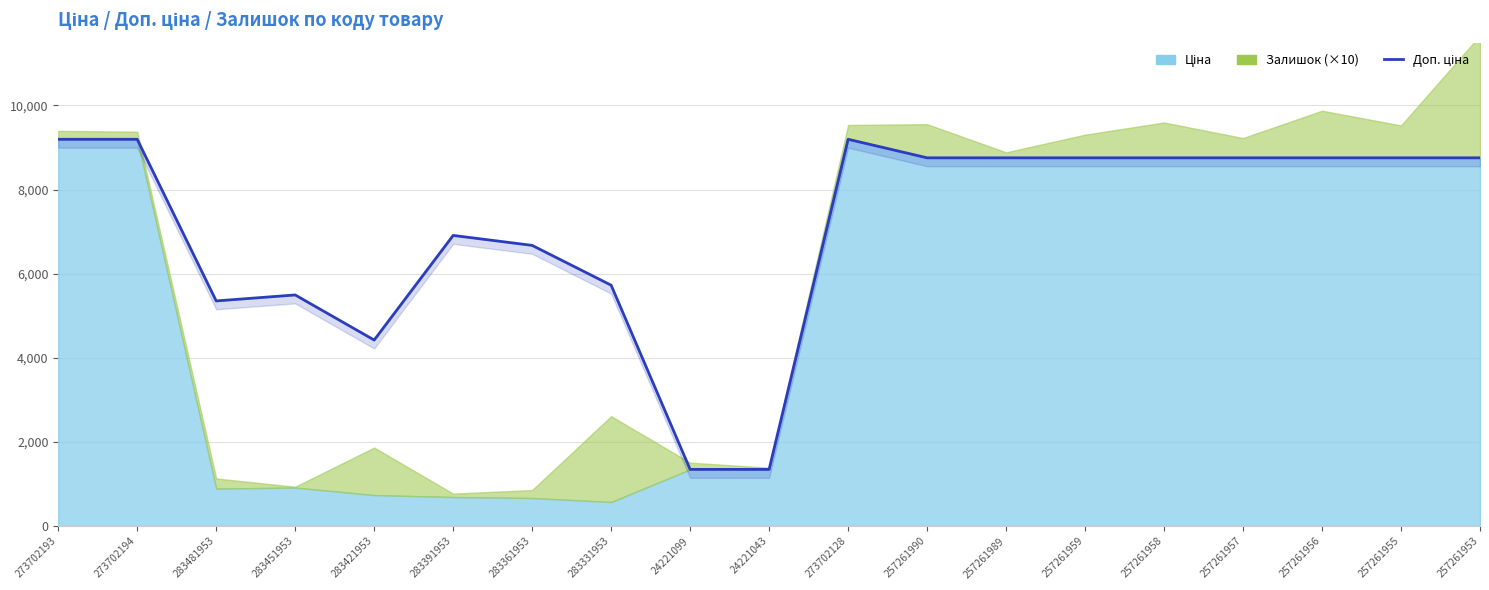

At which label does the data first exceed 8755?

273702193